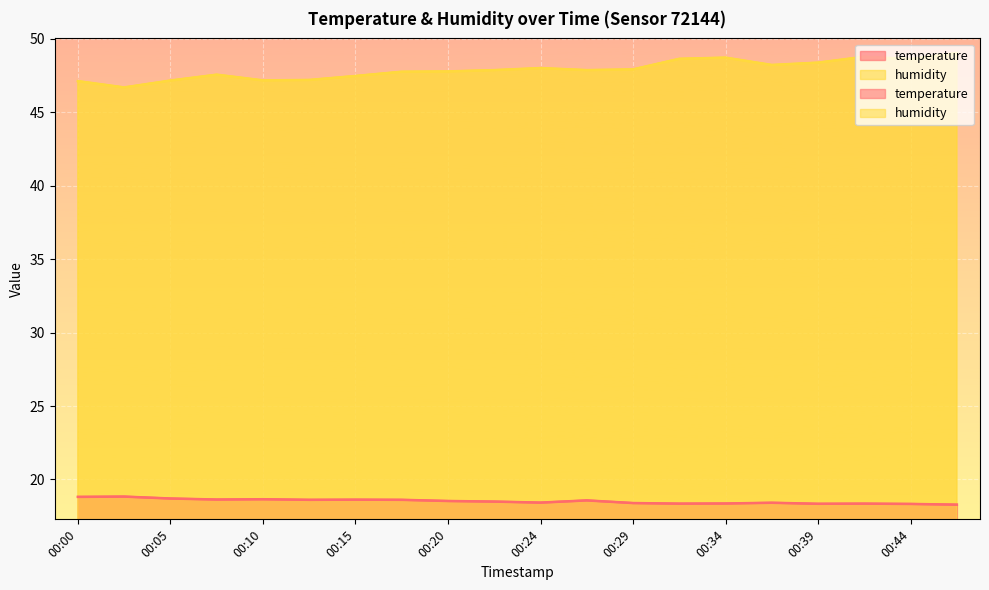

What is the value of the temperature point at the 15th from the left?

18.4